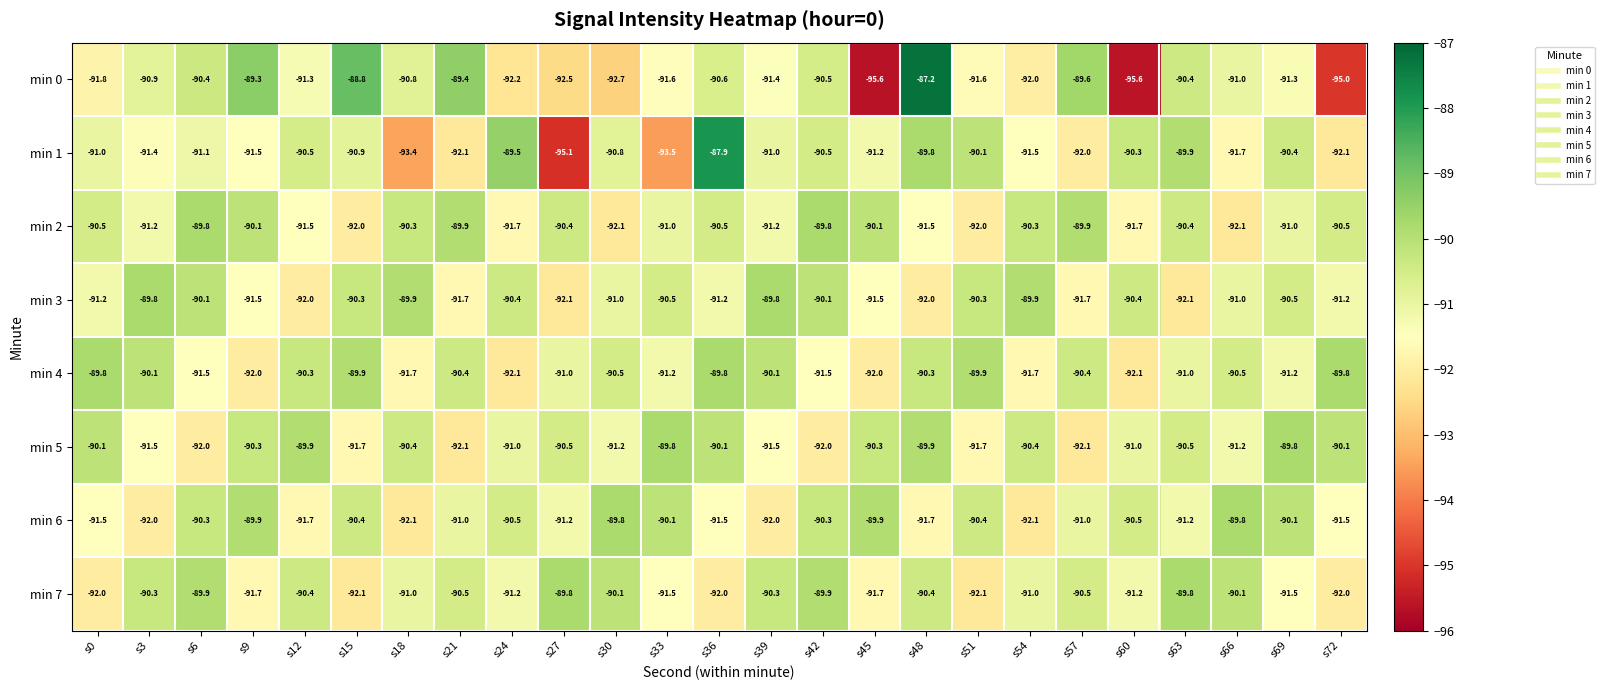

How many series are shown in this chart?

8